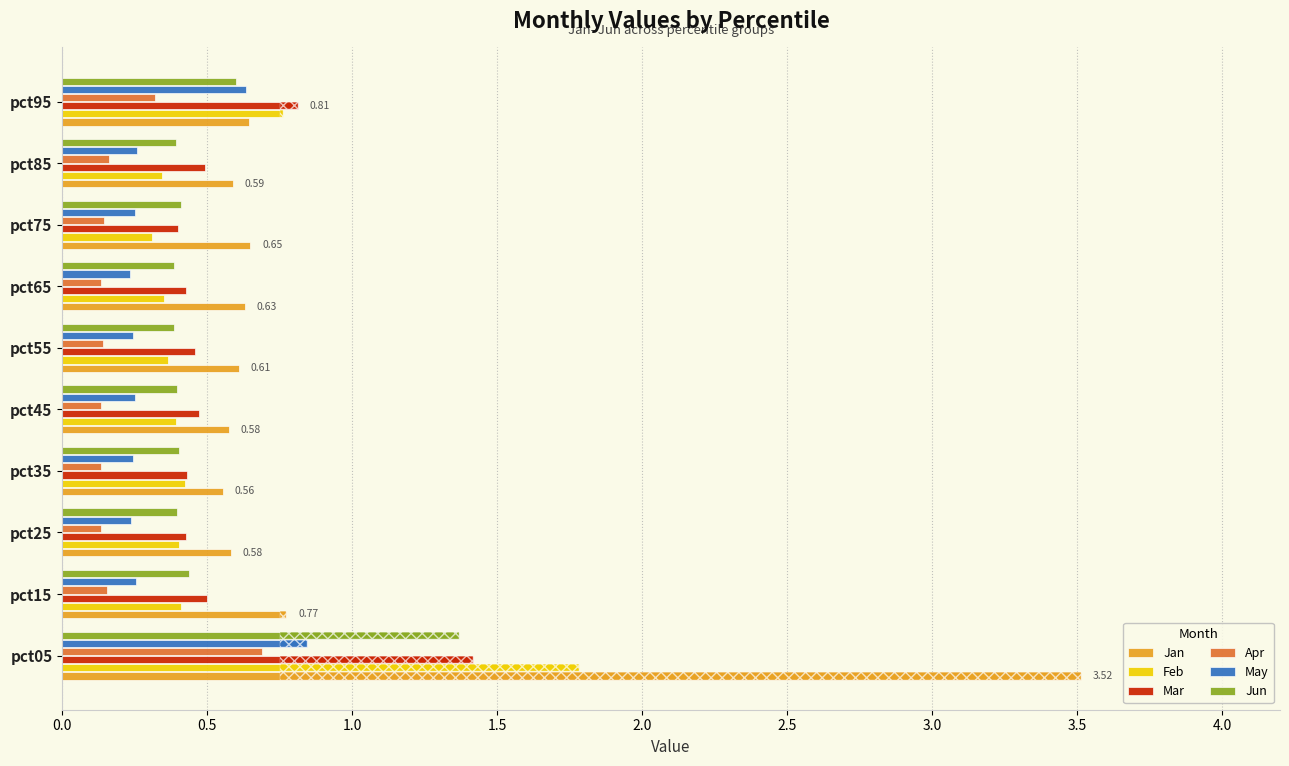

Read the Jan value at pct15.

0.8